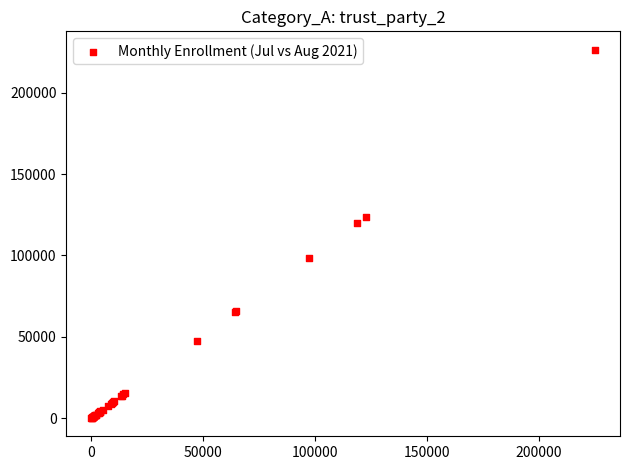

What Y value in the scatter plot is closest to 113288?

119663